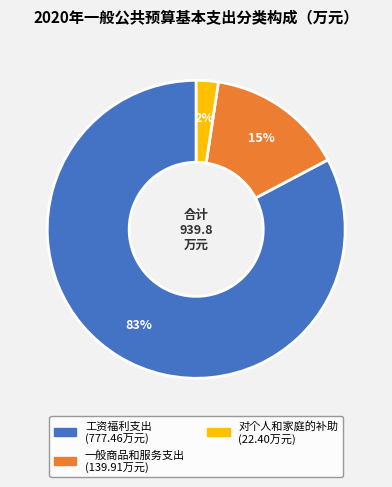

Is there a majority slice in this chart?

Yes